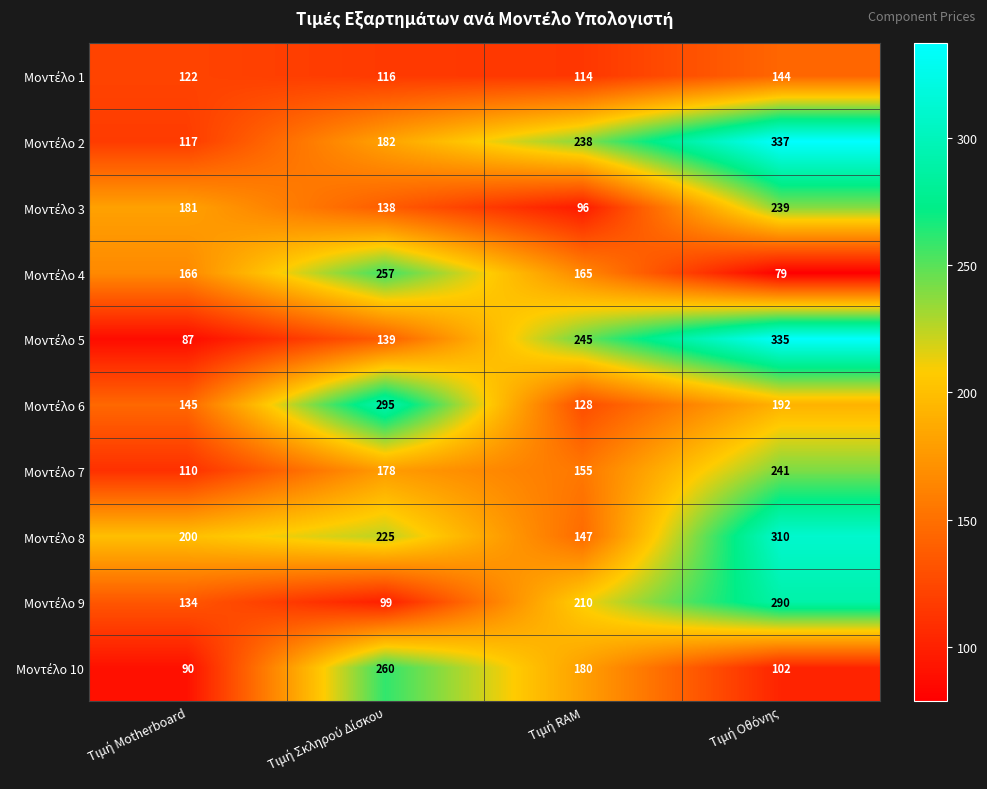

What is the maximum value shown in the chart?

337